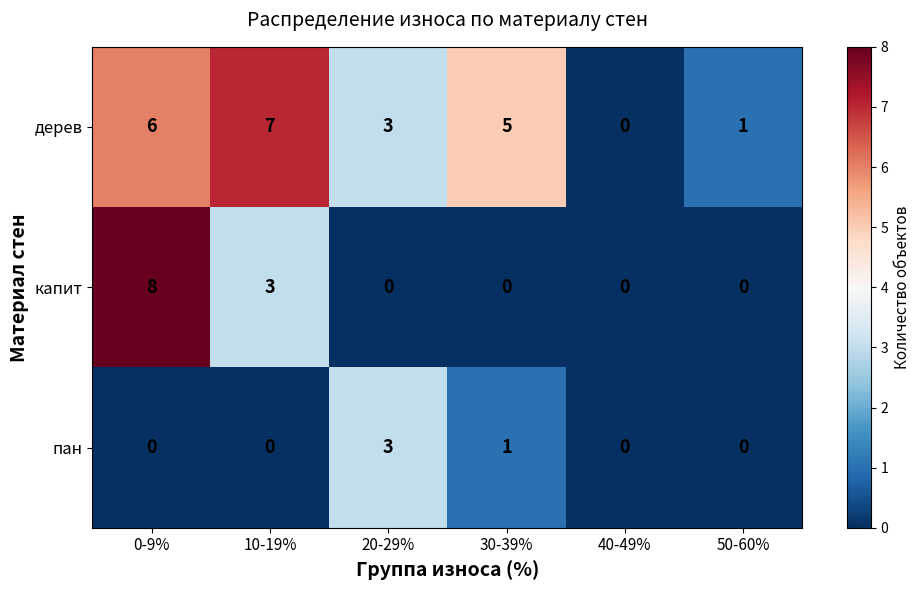

What is the difference between the maximum and minimum values in the капит series?

8